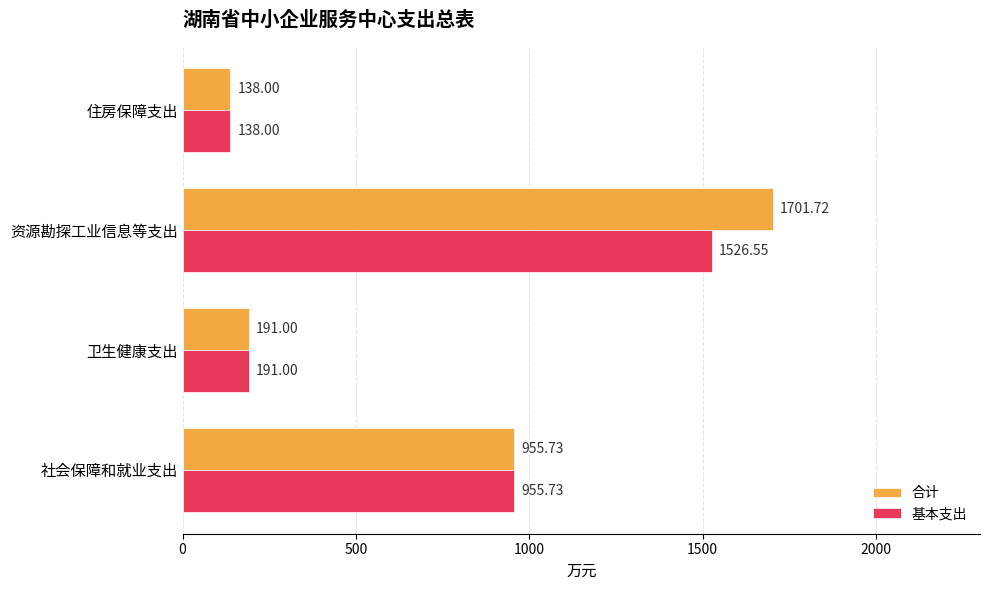

At which category is the sum across all series the highest?

资源勘探工业信息等支出